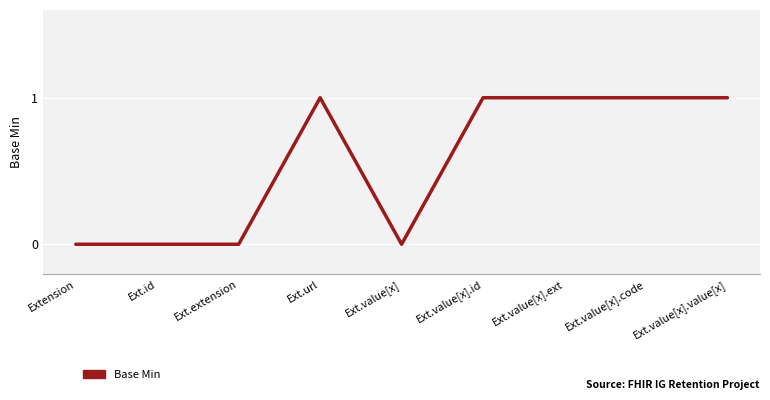

The value at Ext.value[x].value[x] is 1. True or false?

True